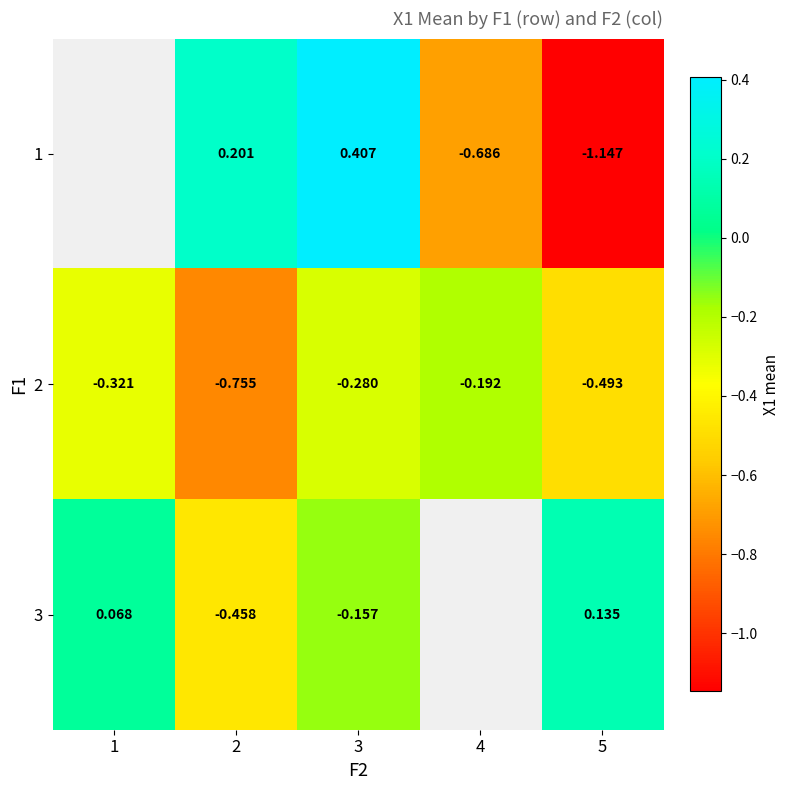

What is the difference between the maximum and minimum values in the 3 series?

0.6